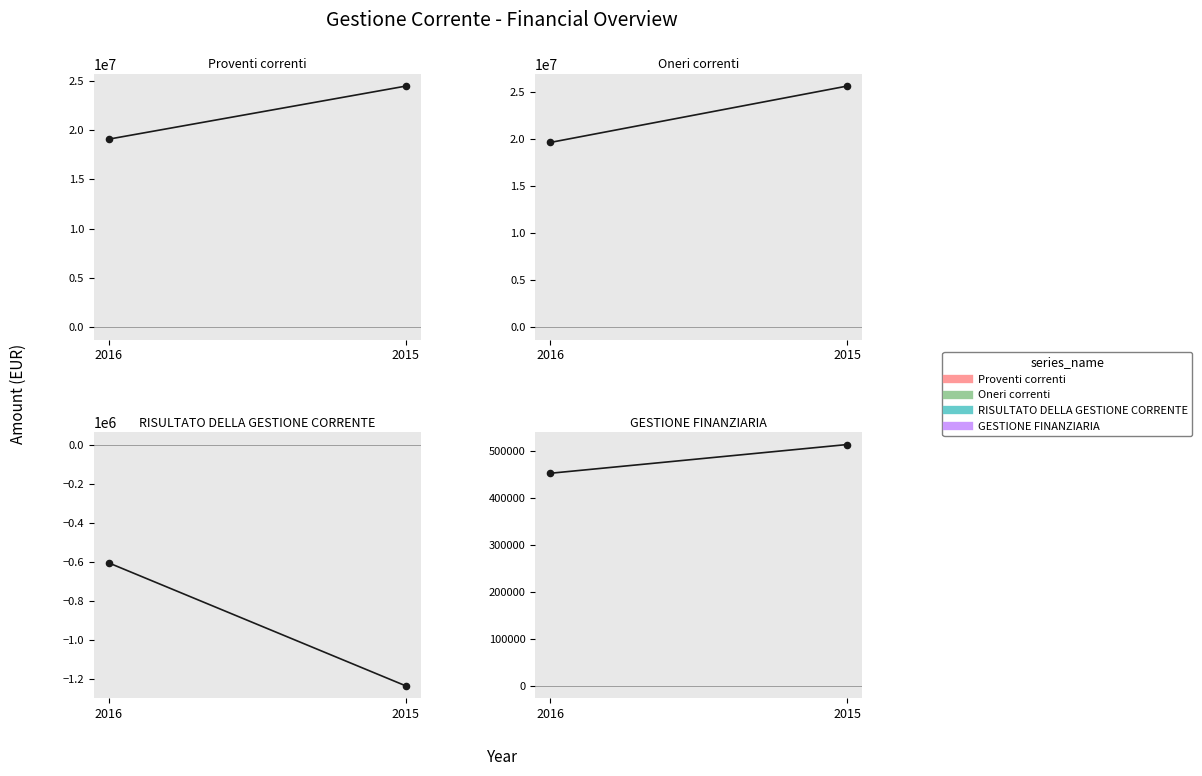

What is the total value across all series at 2016?

38590196